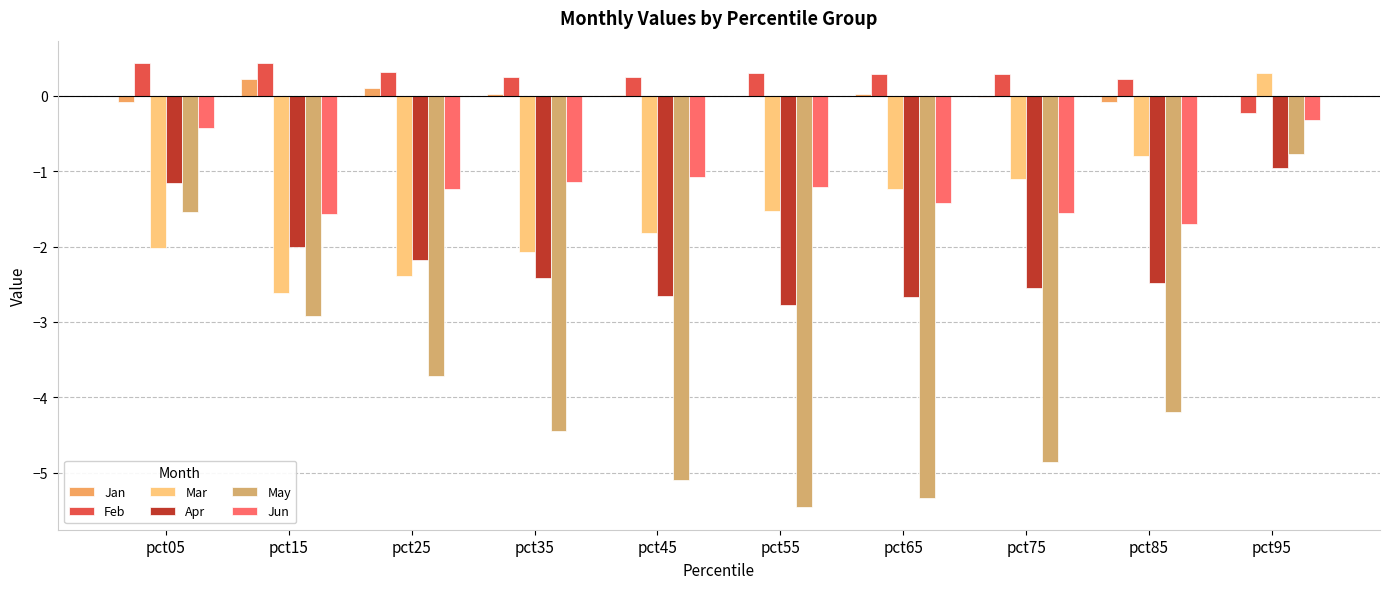

What is the total value across all series at pct35?

-9.8